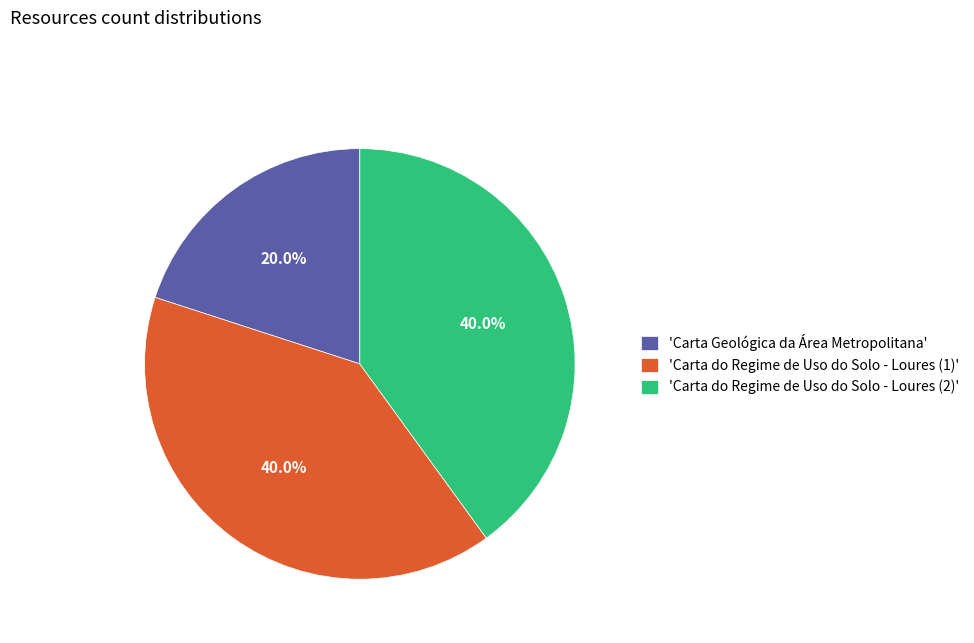

Which slice is the smallest?

'Carta Geológica da Área Metropolitana'